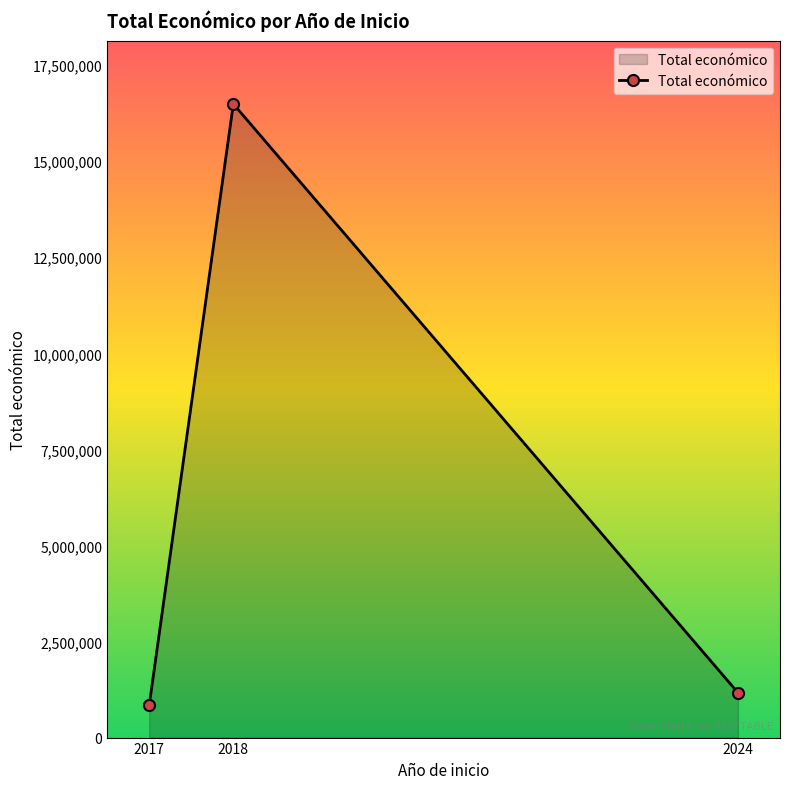

List the labels in order of value, smallest first.

2017, 2024, 2018